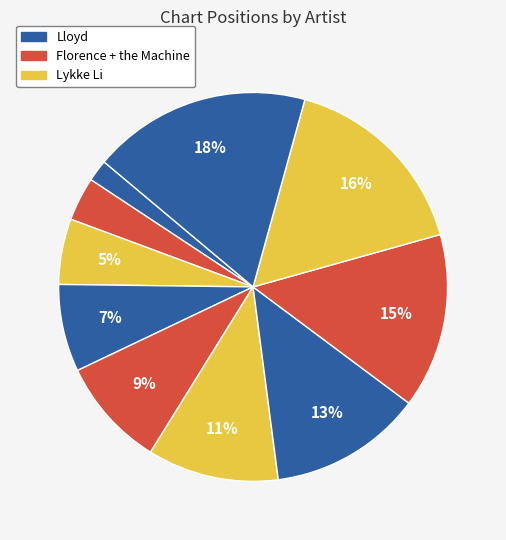

How many slices are in this pie chart?

10